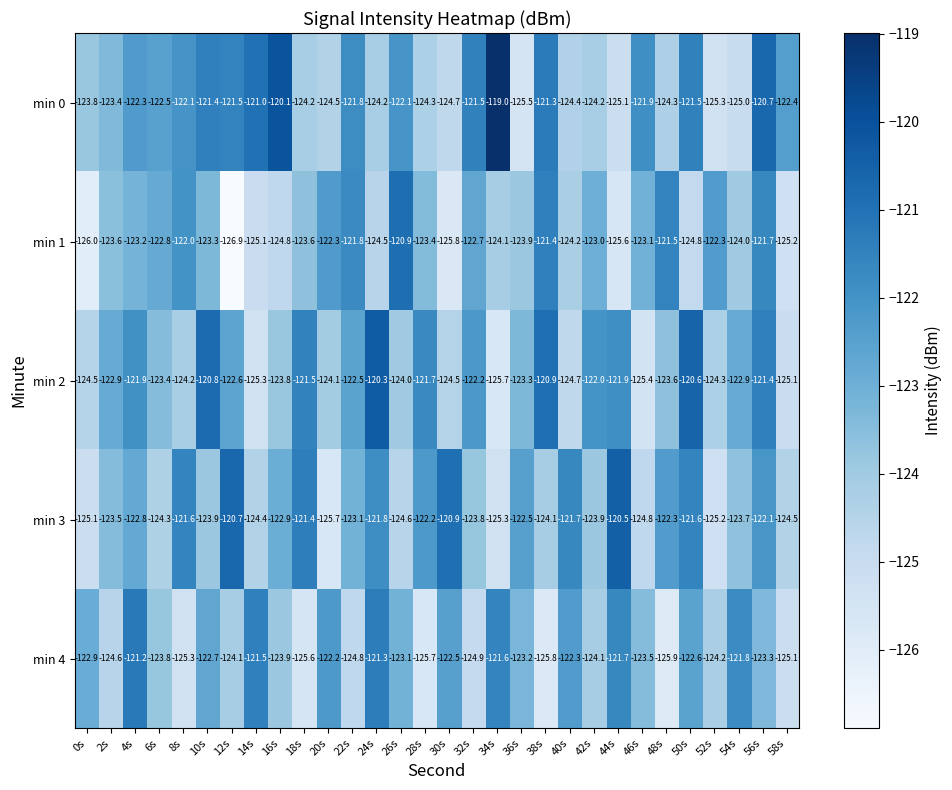

What is the total value across all series at 36s?

-618.4